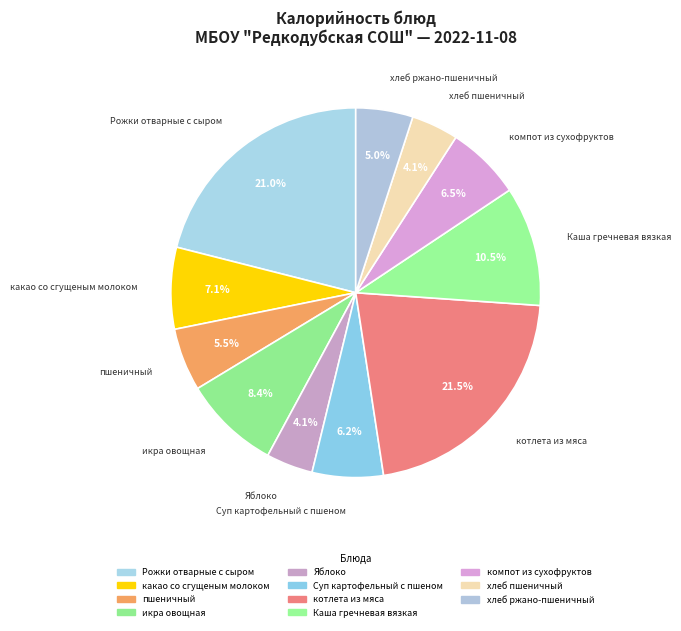

What percentage is the хлеб ржано-пшеничный slice, to the nearest percent?

5%